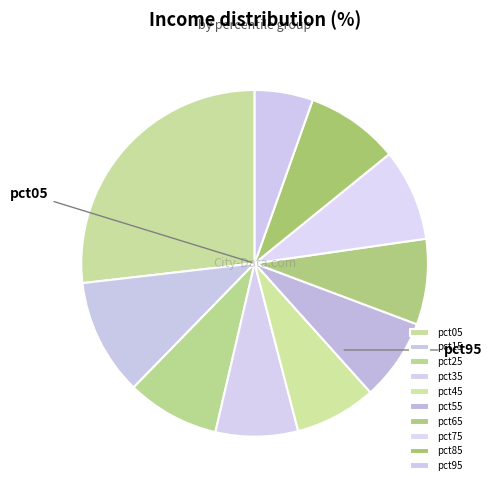

The pct75 slice represents 14% of the pie. True or false?

False